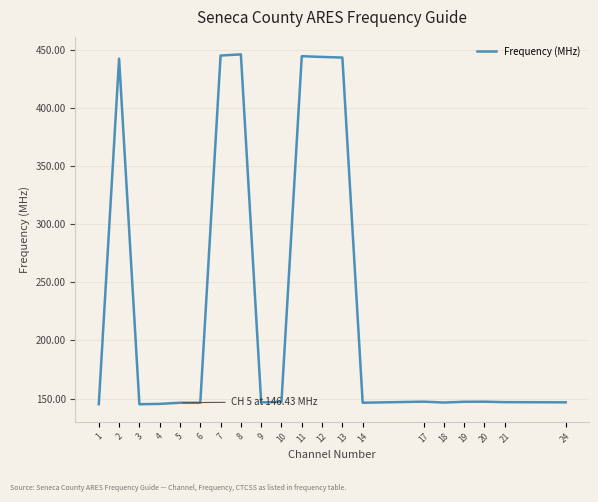

What is the greatest value displayed?

446.0